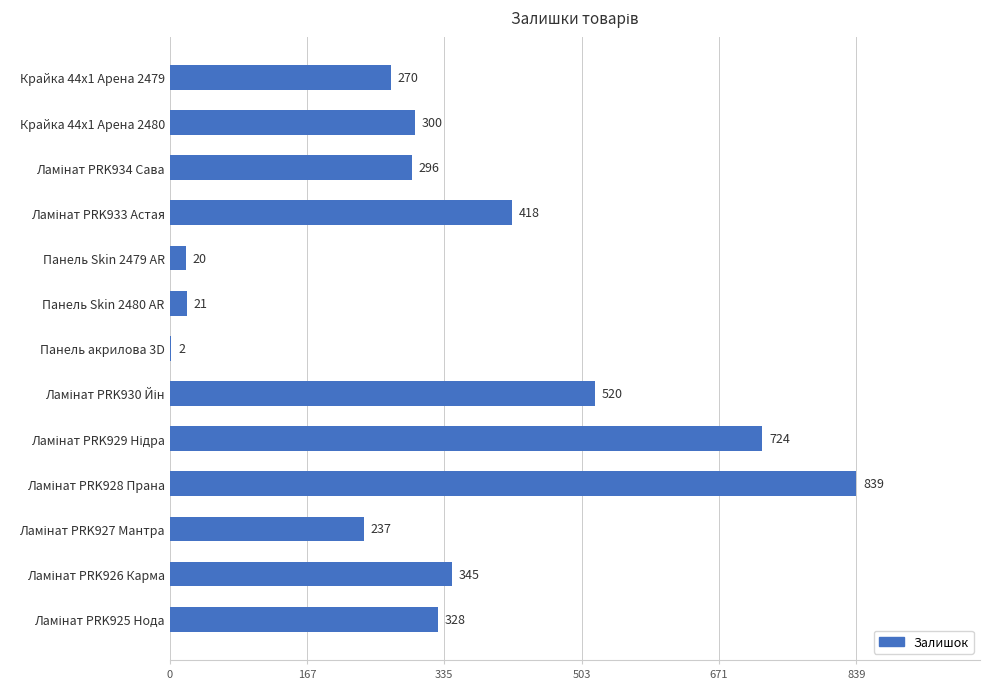

Is it true that the value at Крайка 44x1 Арена 2479 is 66?

False